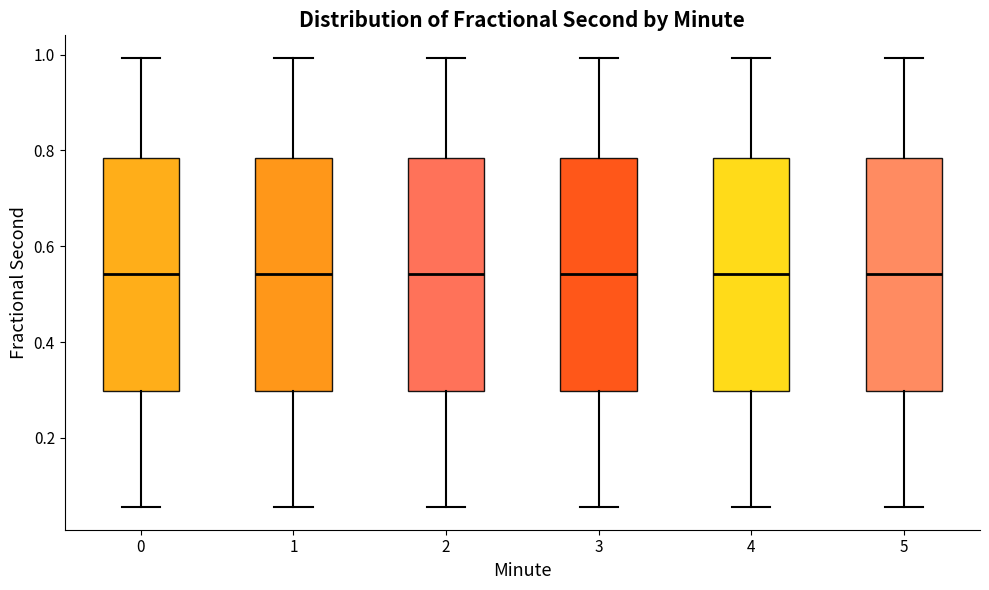

Reading left to right, transcribe this box plot: for each box, give where its median line is, the range the box spans, and where its two whiskers end, as read against the y-axis. The values are not printed on the chart, so give them approximately, as read against the axis.

0: median 0.54, box 0.30 to 0.78, whiskers 0.06 to 1.00
1: median 0.54, box 0.30 to 0.78, whiskers 0.06 to 1.00
2: median 0.54, box 0.30 to 0.78, whiskers 0.06 to 1.00
3: median 0.54, box 0.30 to 0.78, whiskers 0.06 to 1.00
4: median 0.54, box 0.30 to 0.78, whiskers 0.06 to 1.00
5: median 0.54, box 0.30 to 0.78, whiskers 0.06 to 1.00